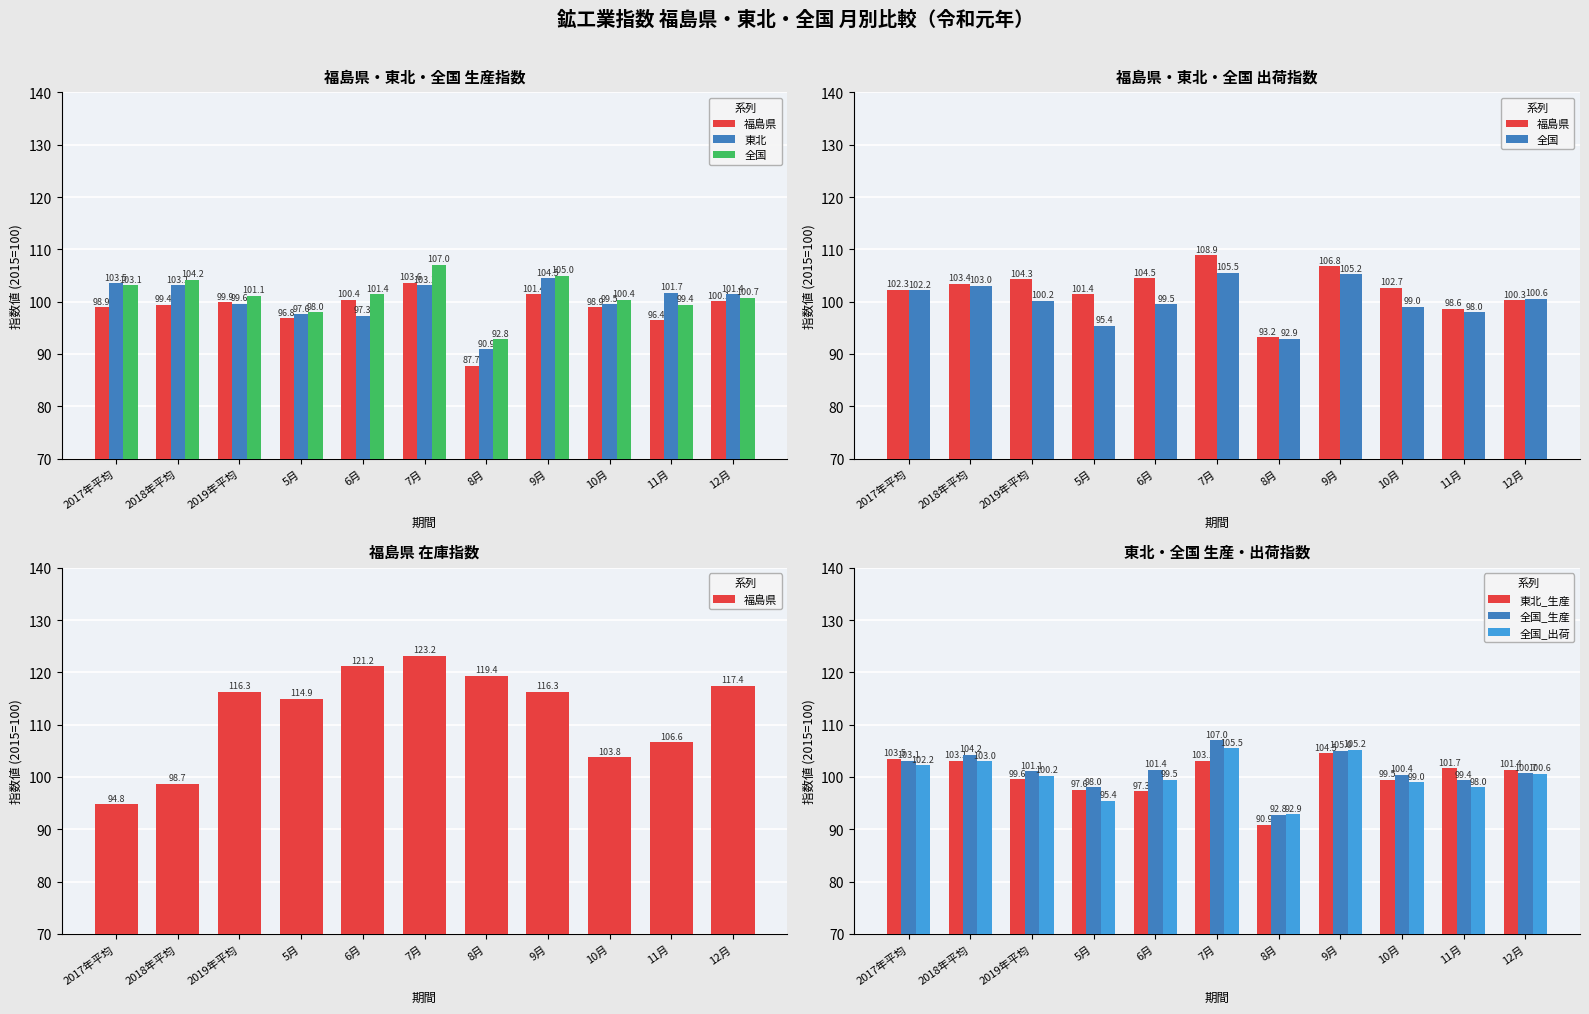

How many data points in 東北 are above 101?

6